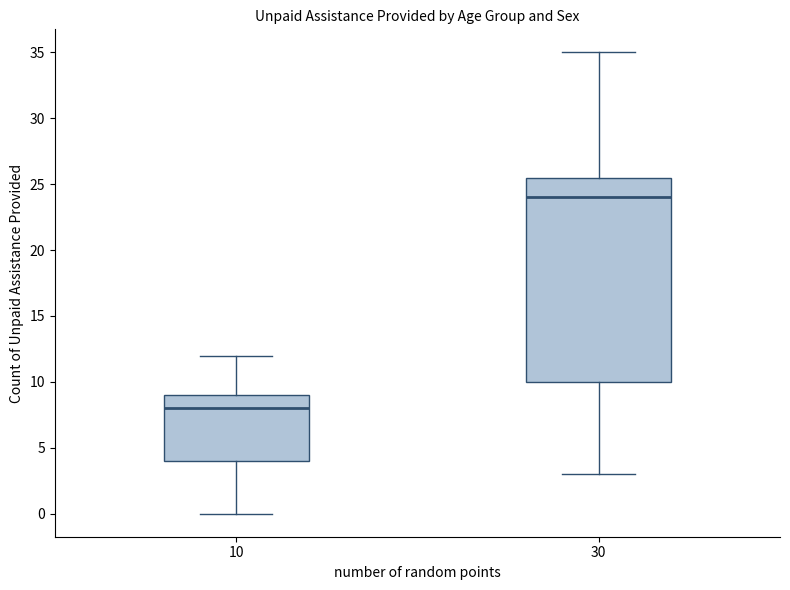

Where is the upper edge of the box at x = 10 on the y-axis? The values are not printed on the chart, so give them approximately, as read against the axis.

9.0